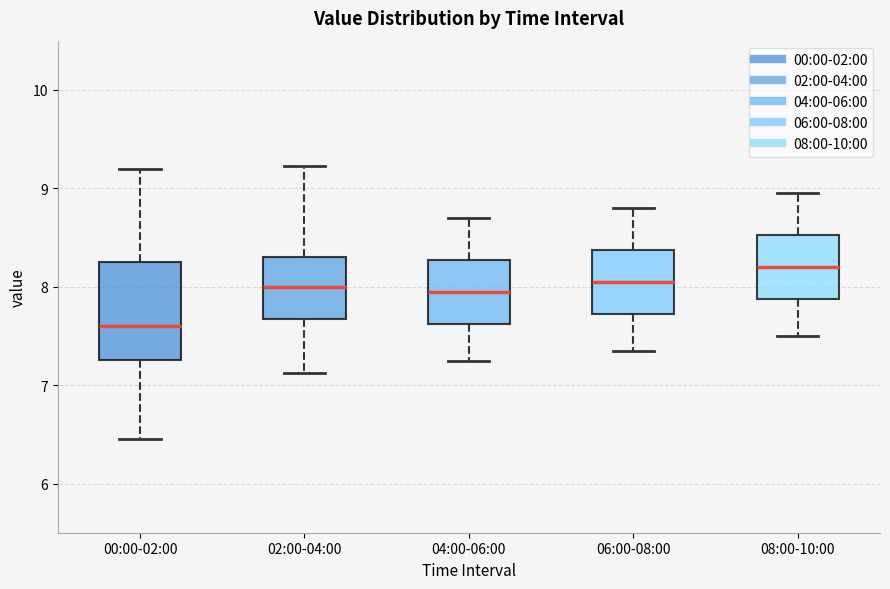

Where does the upper whisker of the box for 02:00-04:00 end on the y-axis? The values are not printed on the chart, so give them approximately, as read against the axis.

9.2